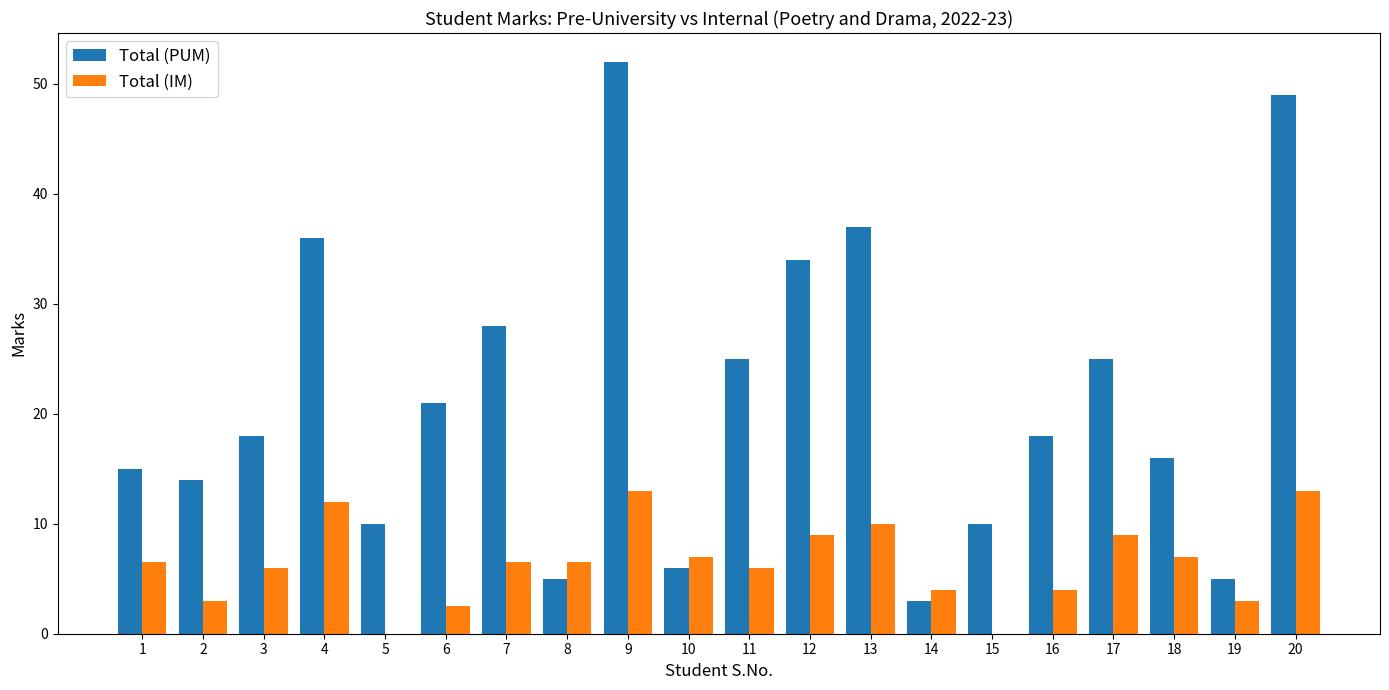

What is the greatest value displayed?

52.0